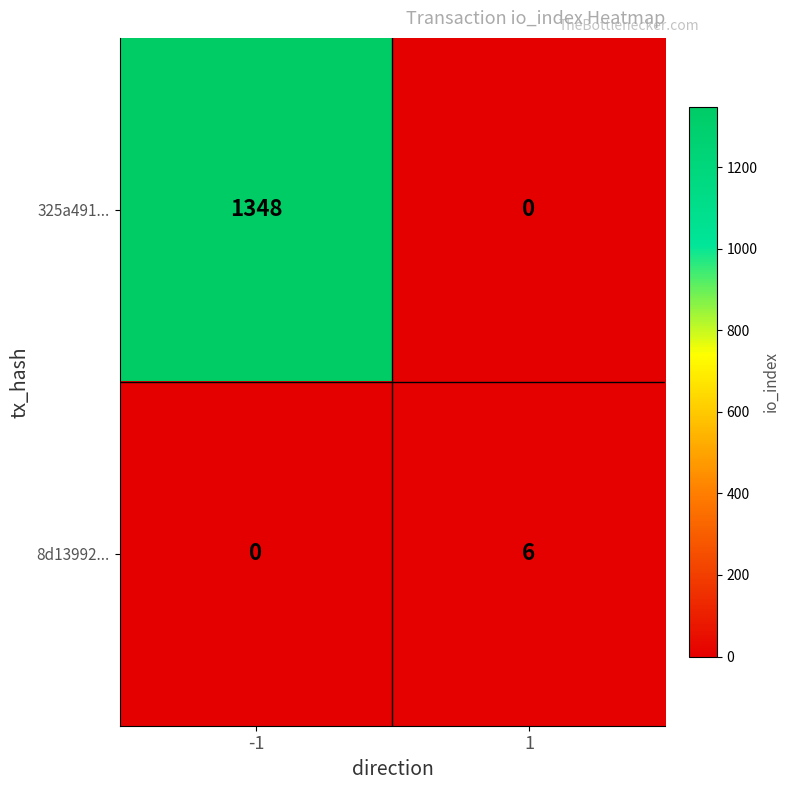

What value does the 325a491... series have at -1, to the nearest 100?

1300